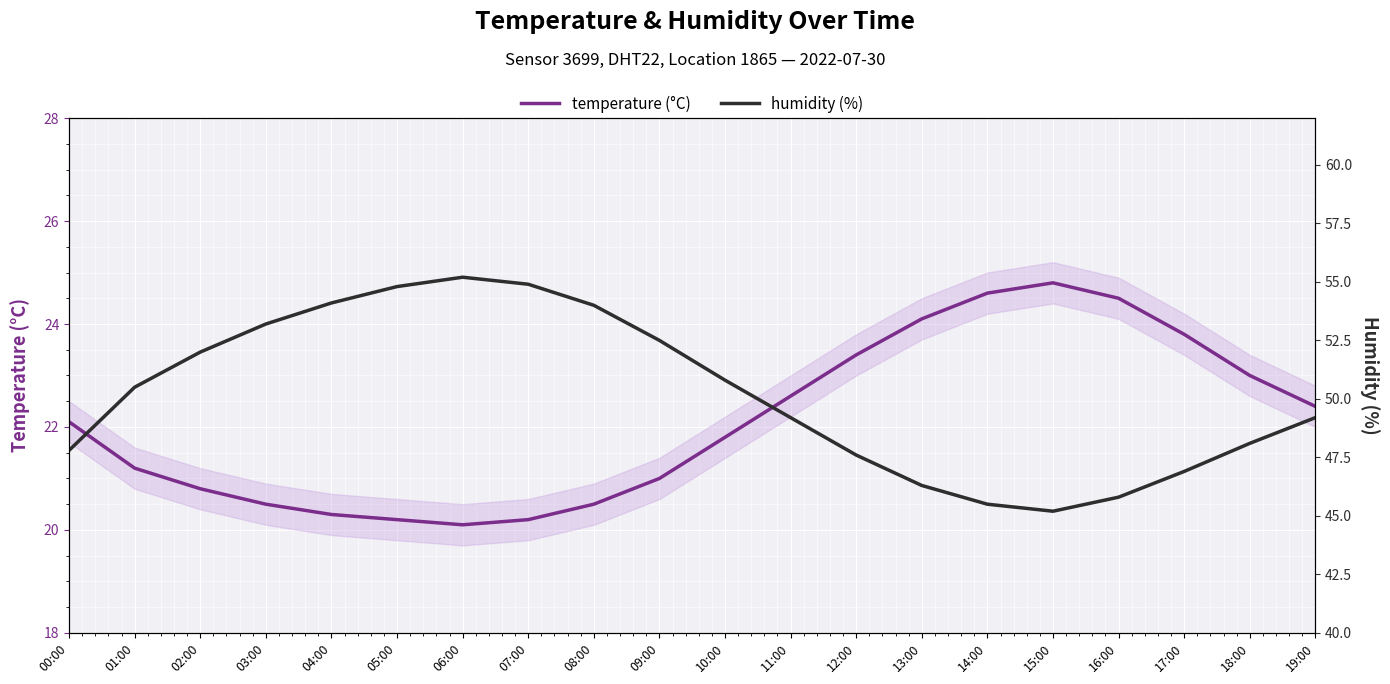

What is the label of the 1st point from the right?

19:00